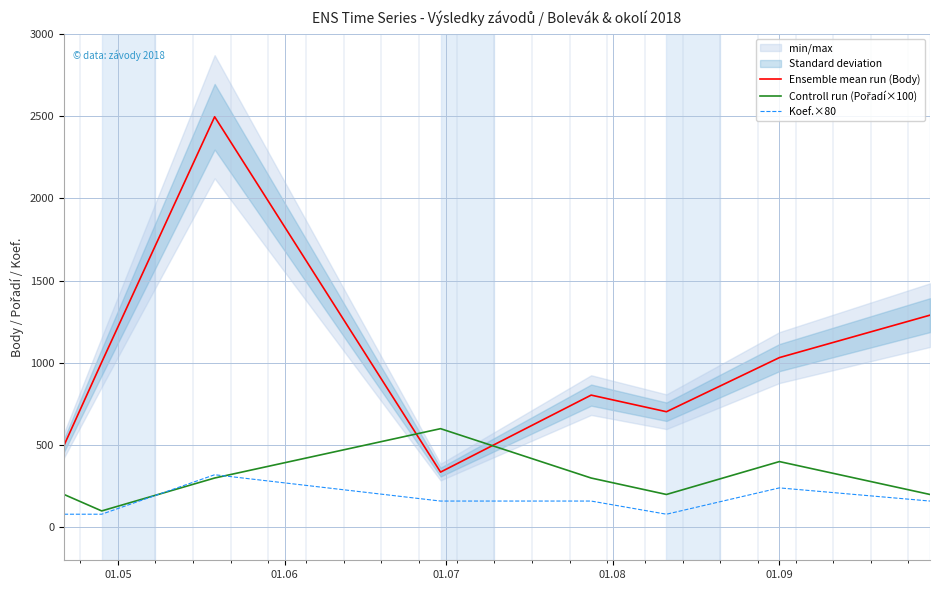

True or false: Ensemble mean run (Body) and Koef.×80 intersect in this chart.

False